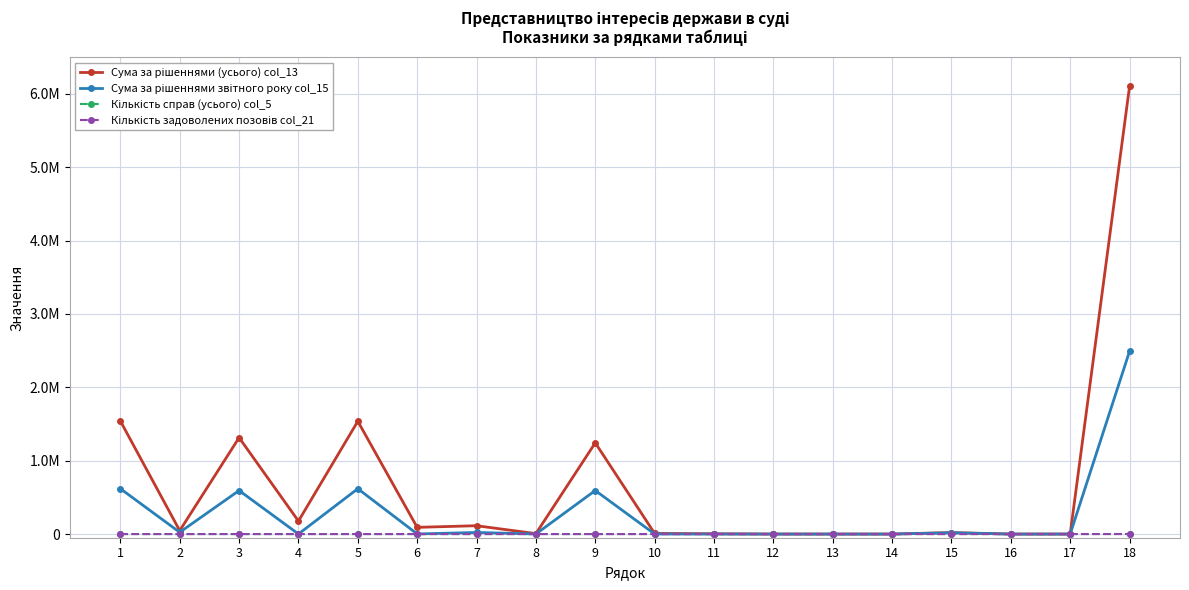

Is this an area chart (filled region under the line)?

No